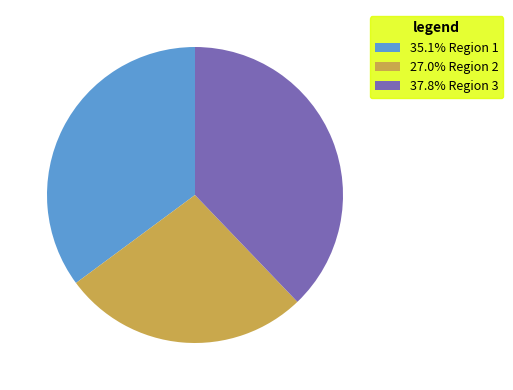

Does 27.0% Region 2 account for over 50% of the chart?

No